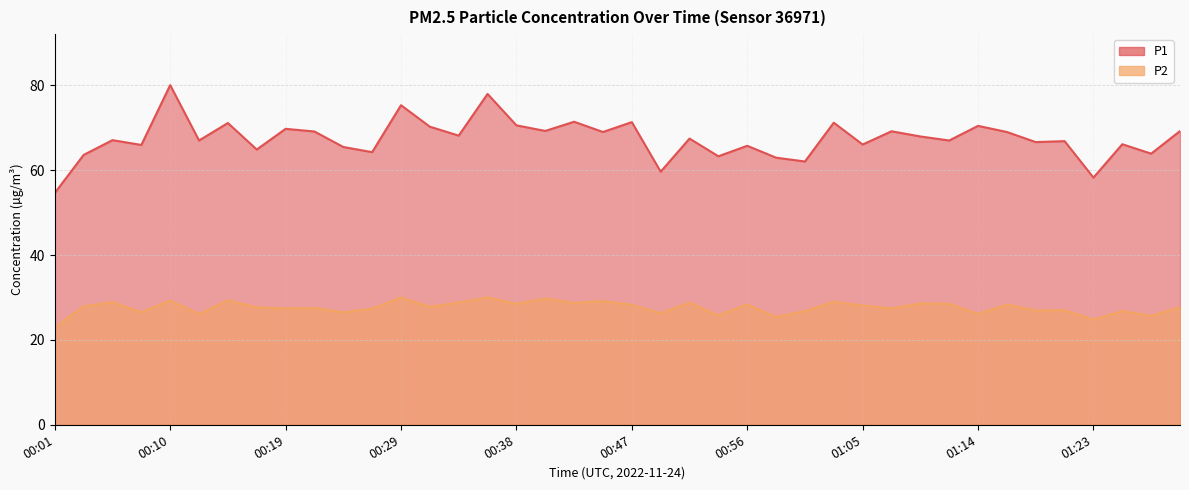

Where is P1 nearest to the value 67?

00:13